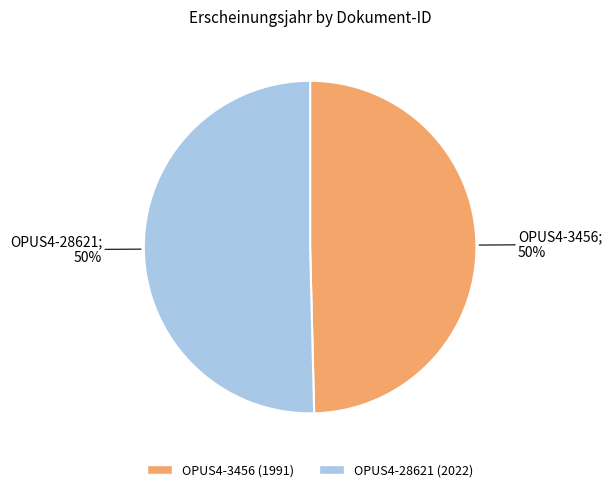

What percentage is the OPUS4-3456 slice, to the nearest percent?

50%